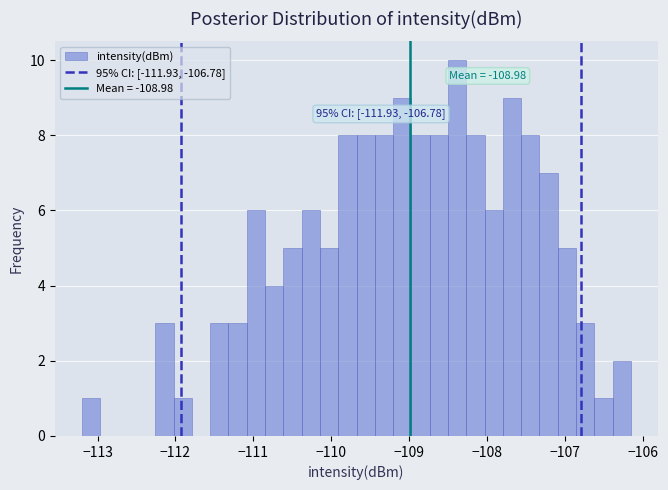

Around what value on the x-axis is the tallest bar? Give the approximate position of its centre, as read against the axis.

-108.4